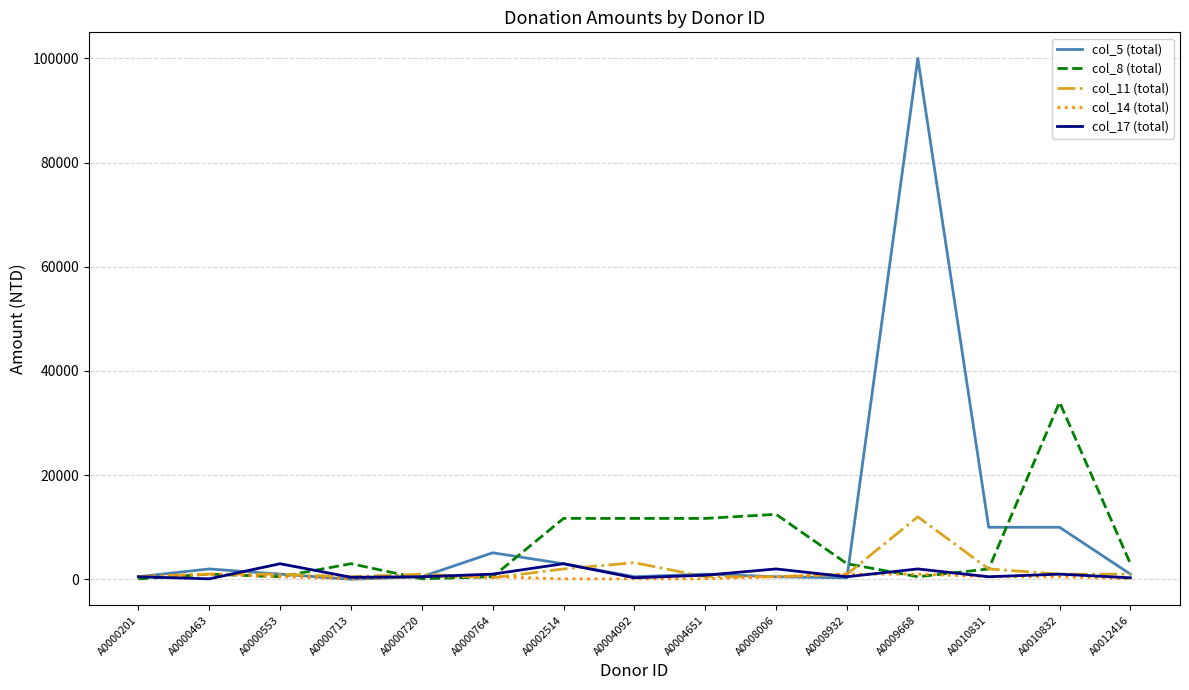

Which series has the largest range (max minus min)?

col_5 (total)